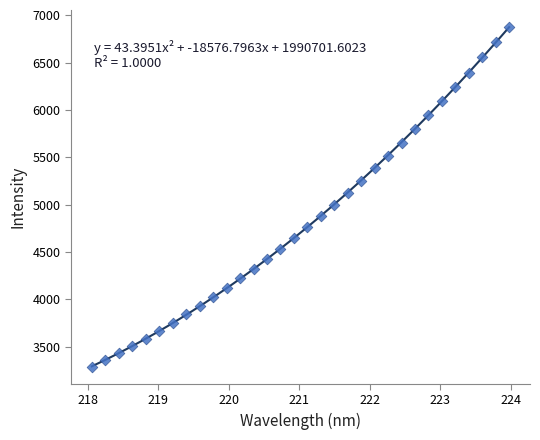

What is the range of X values (max minus min)?

5.9